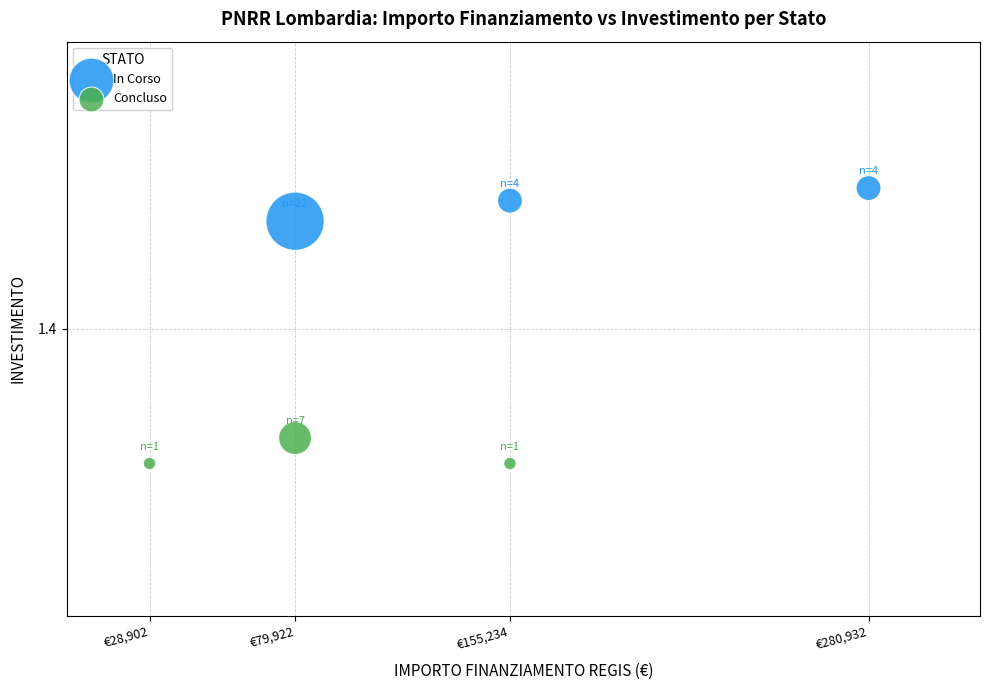

Which series contains the lowest Y value?

Concluso